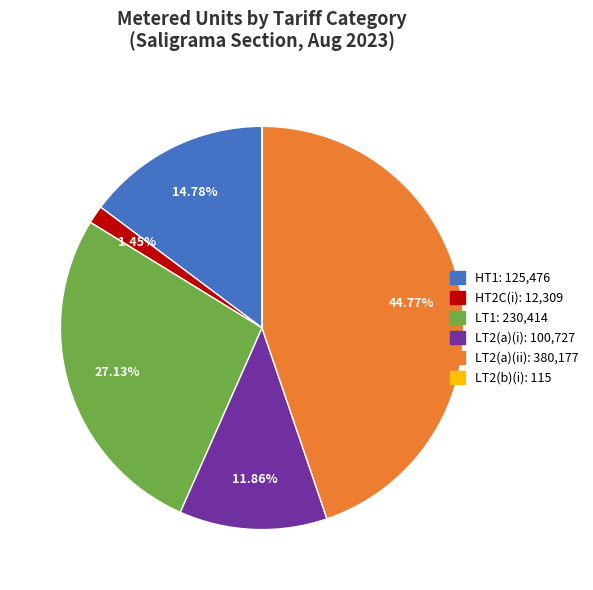

Does LT2(a)(ii) account for over 50% of the chart?

No